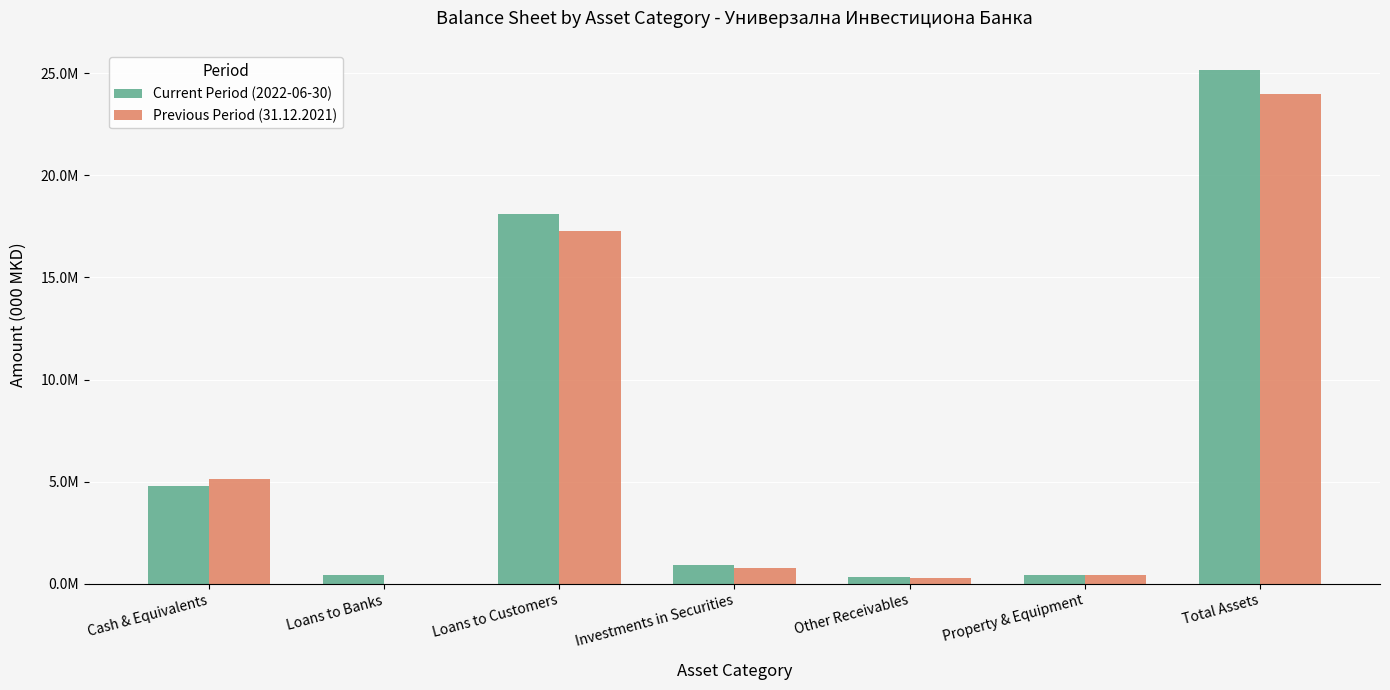

Rank the categories by Previous Period (31.12.2021) value from lowest to highest.

Loans to Banks, Other Receivables, Property & Equipment, Investments in Securities, Cash & Equivalents, Loans to Customers, Total Assets